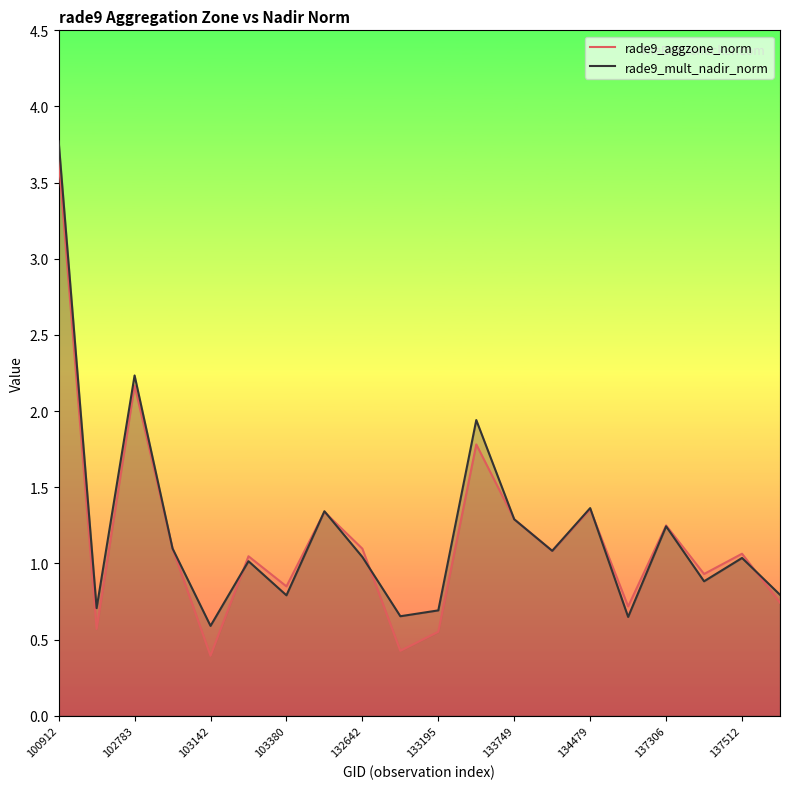

True or false: rade9_aggzone_norm has more than 0 points higher than both neighbors.

True